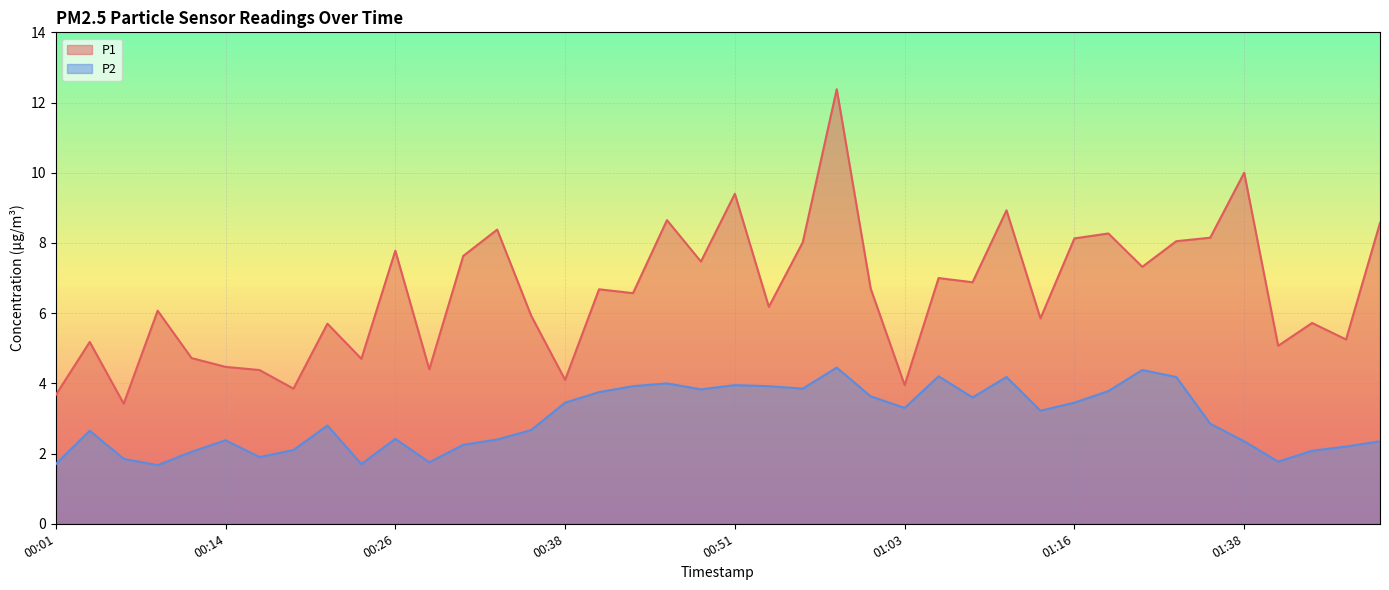

Which series has the largest total across all categories?

P1